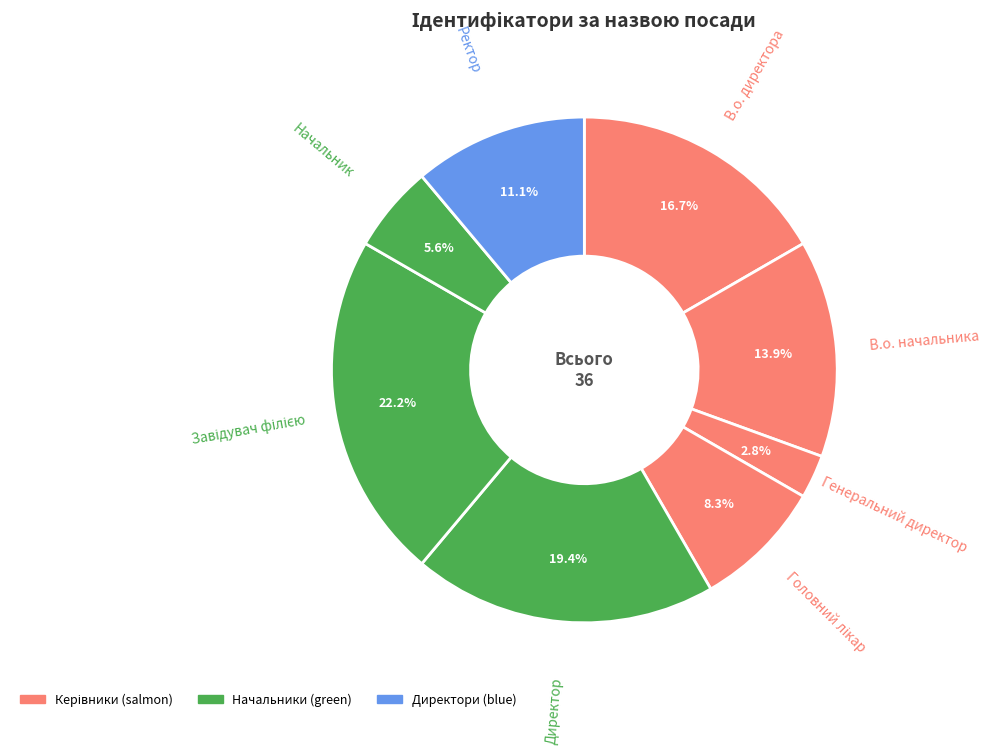

How many segments does this pie chart have?

8